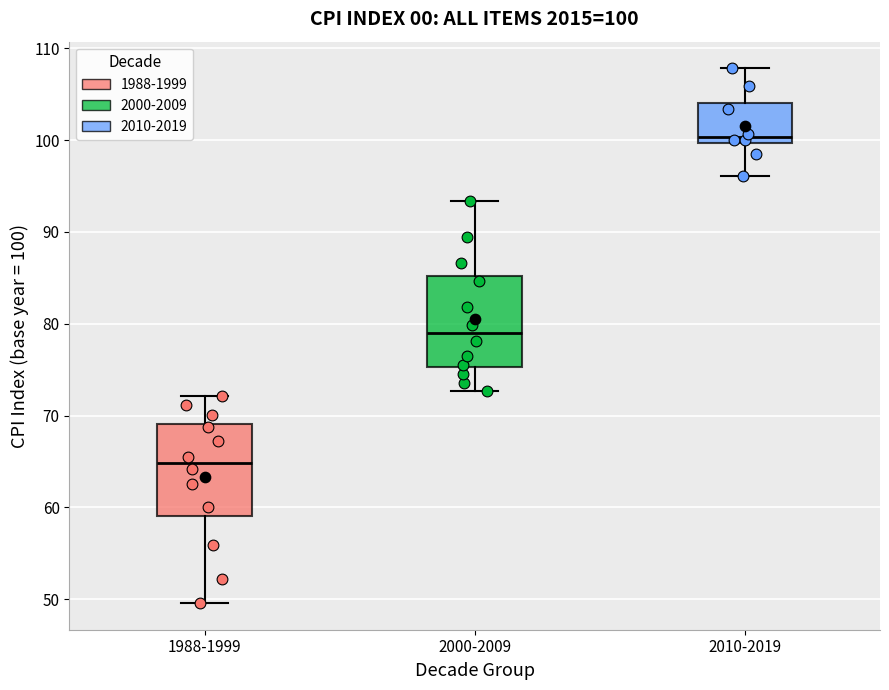

Which box has the lowest median line?

1988-1999